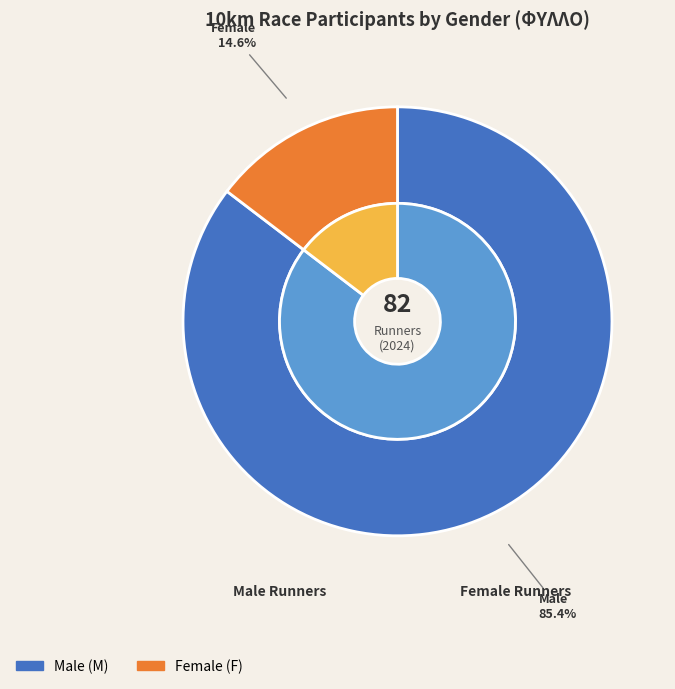

Is the sum of F and M greater than half?

Yes